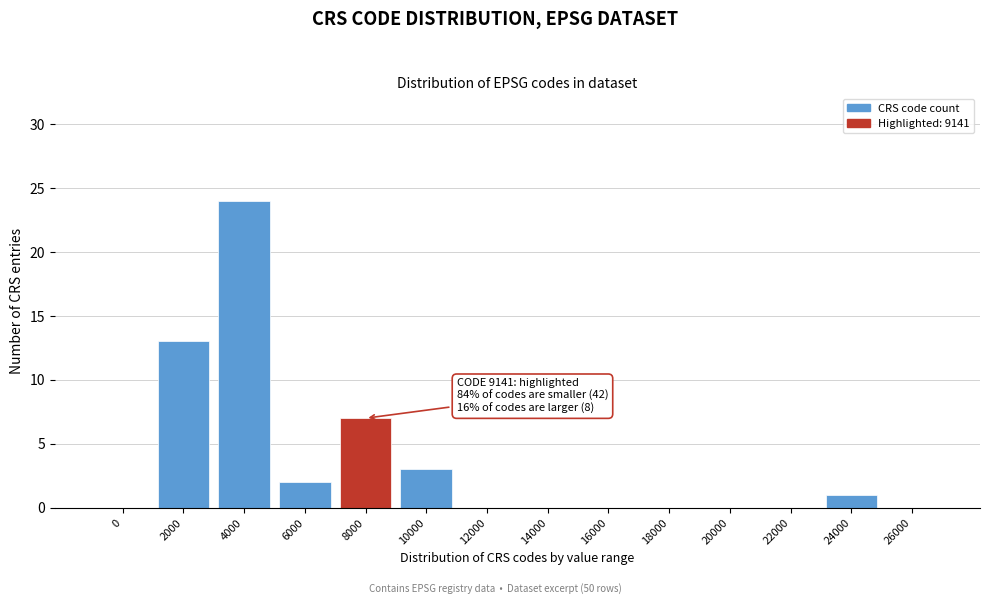

Reading left to right, transcribe all the data shown in this chart.

0=0	2000=13	4000=24	6000=2	8000=7	10000=3	12000=0	14000=0	16000=0	18000=0	20000=0	22000=0	24000=1	26000=0